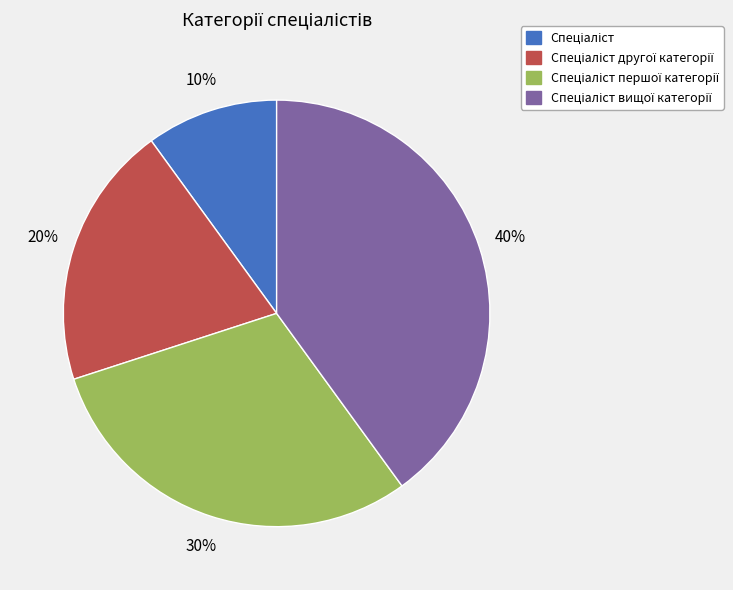

Is there a majority slice in this chart?

No